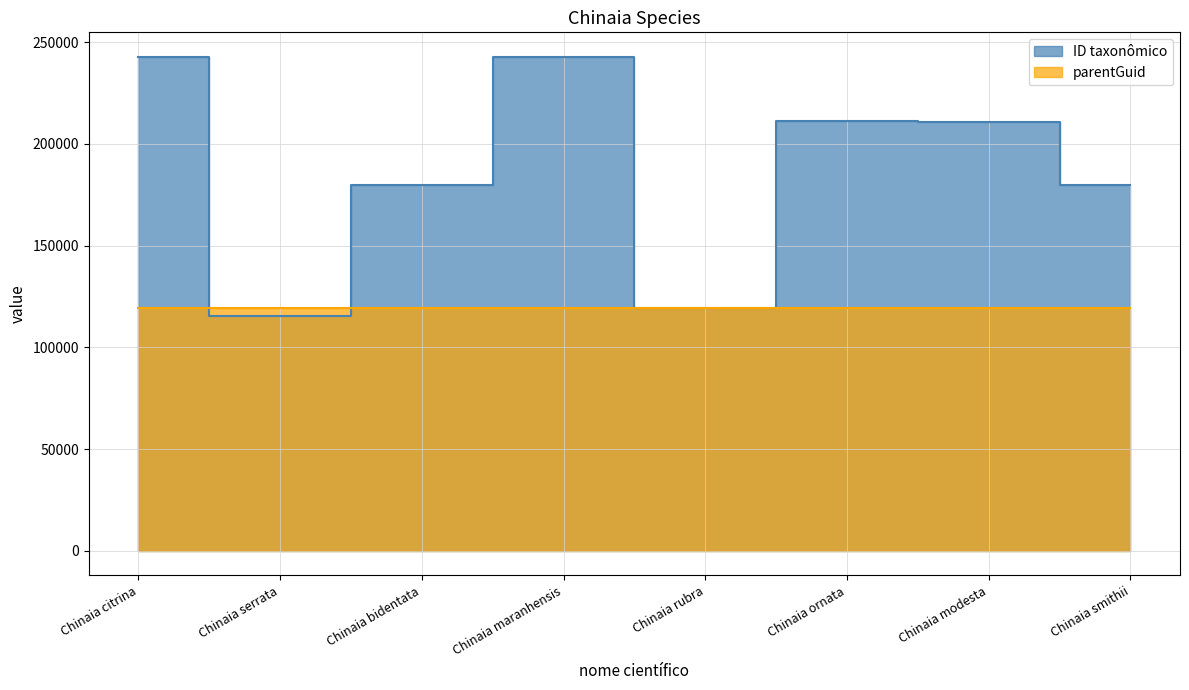

The chart shows a value of 115503 at Chinaia serrata. True or false?

True